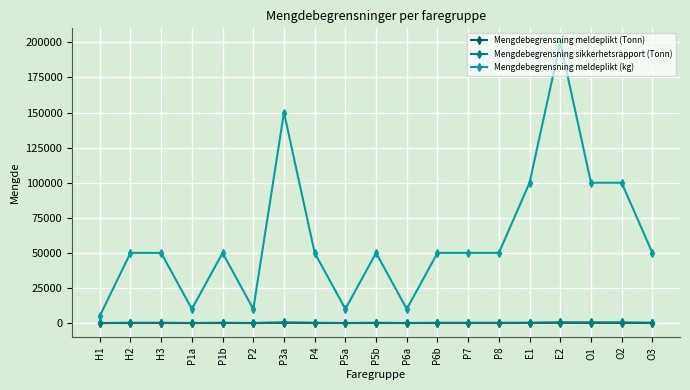

True or false: Mengdebegrensning meldeplikt (kg) and Mengdebegrensning sikkerhetsrapport (Tonn) cross at least once.

False